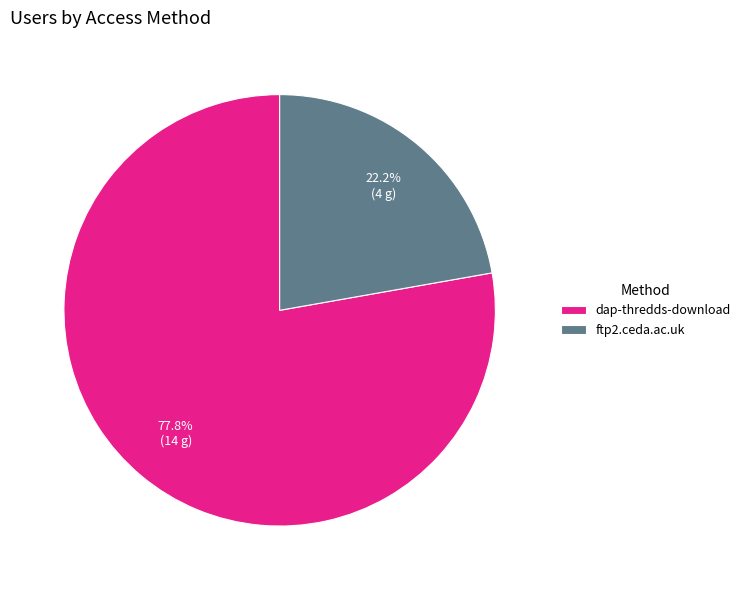

Between ftp2.ceda.ac.uk and dap-thredds-download, which is larger?

dap-thredds-download